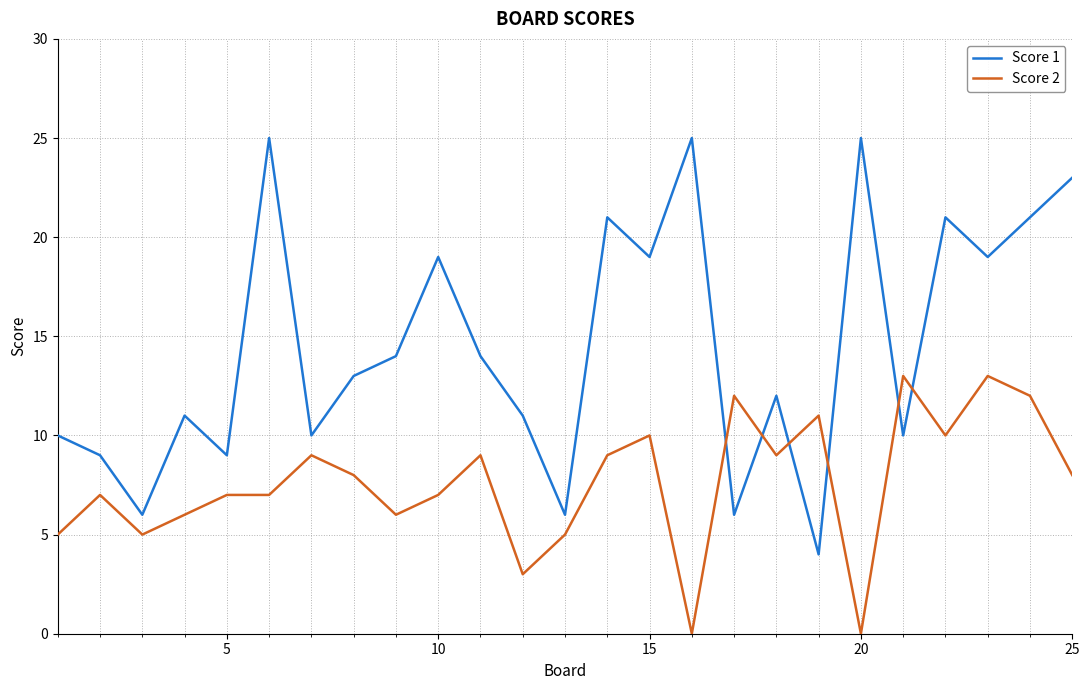

What are all the series names shown in the legend?

Score 1, Score 2